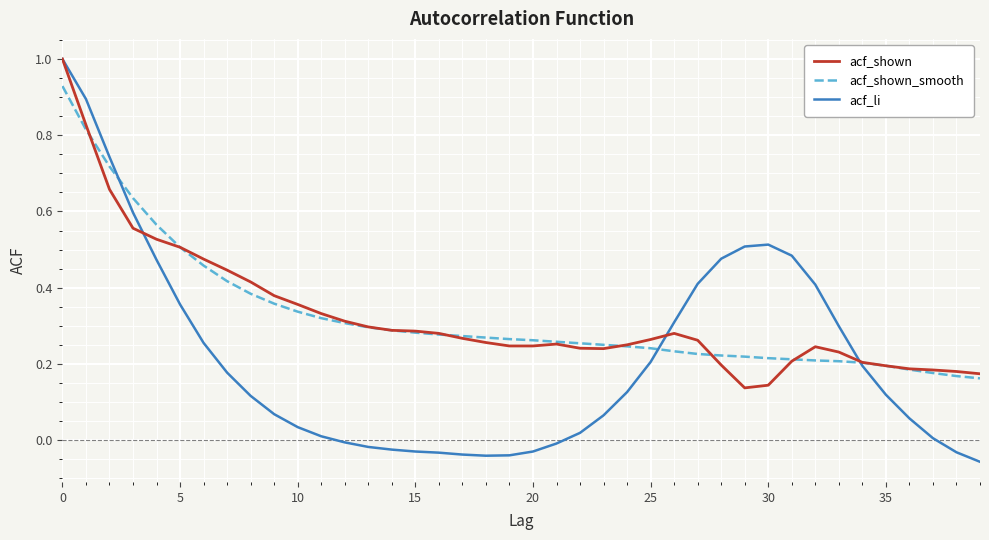

What is the maximum value shown in the chart?

1.0